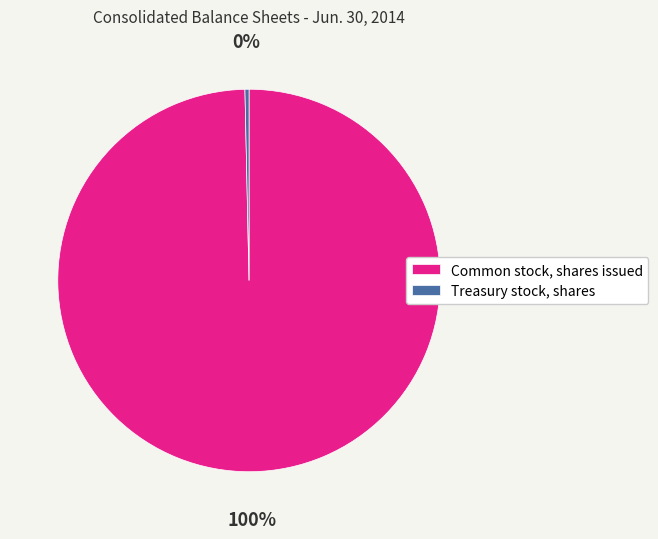

Approximately how many times larger is the value at Common stock, shares issued compared to Treasury stock, shares?

291.1